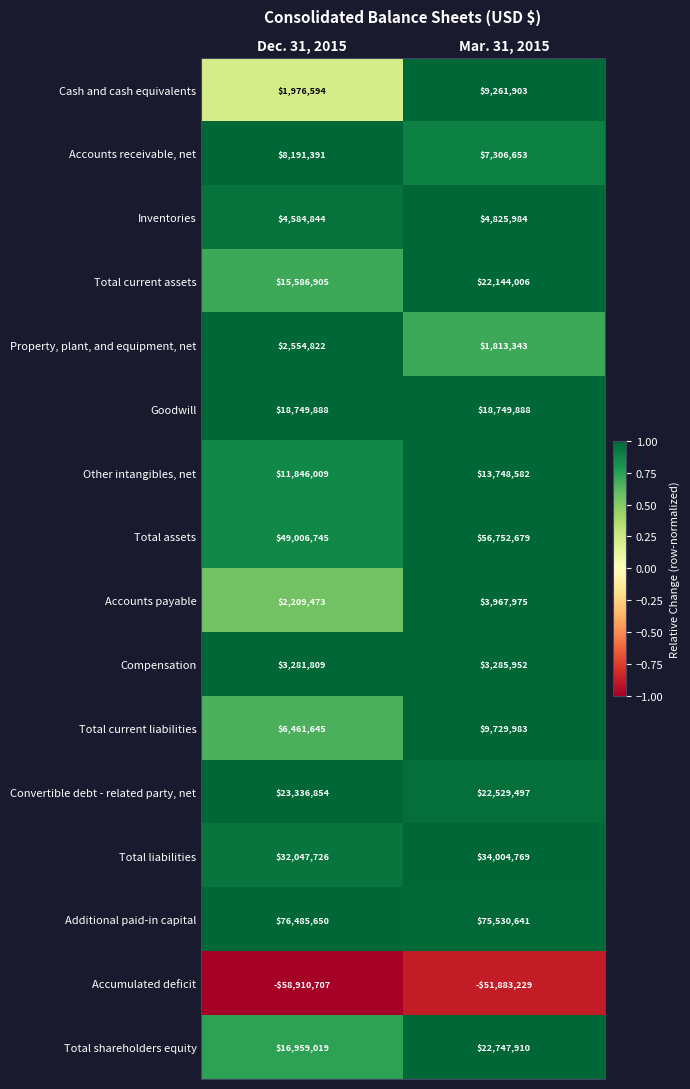

Which series changed the most between Dec. 31, 2015 and Mar. 31, 2015?

Total assets